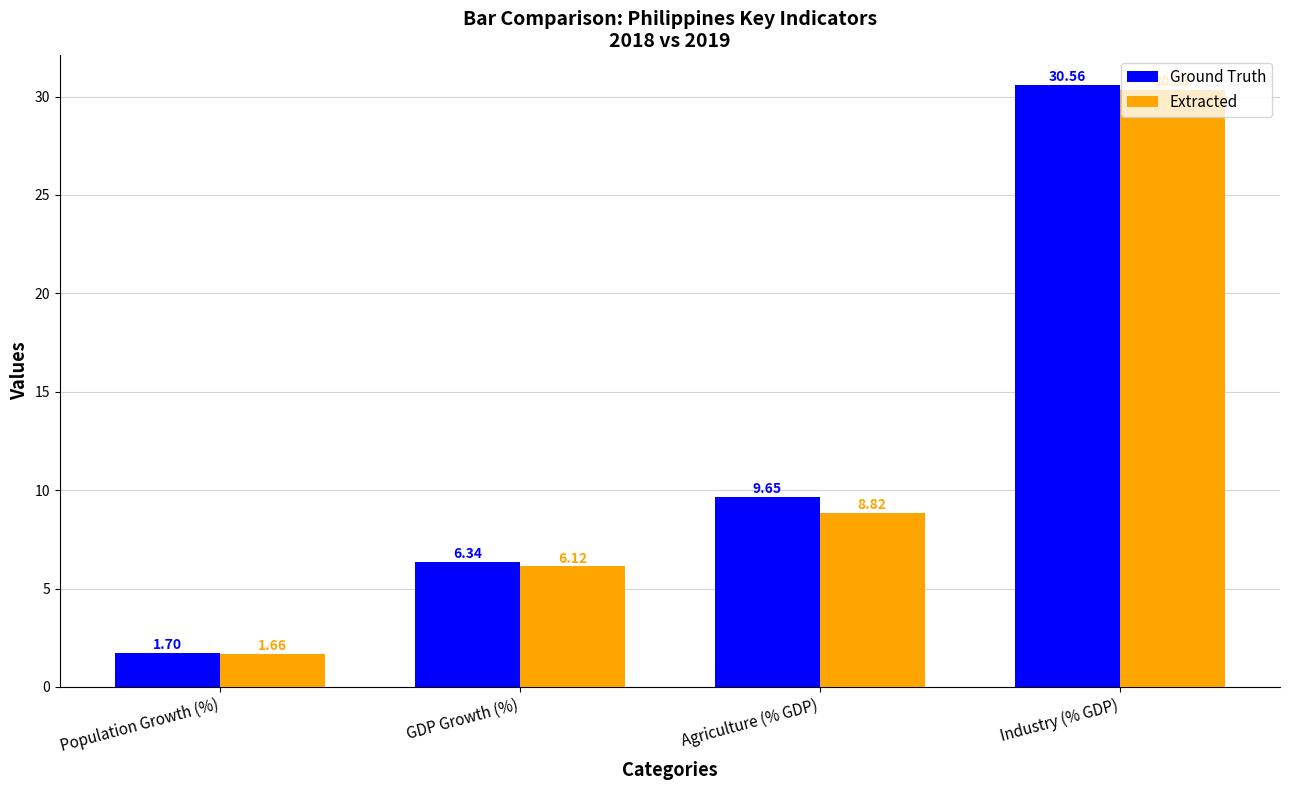

Rank the series by their average value, from lowest to highest.

Extracted, Ground Truth